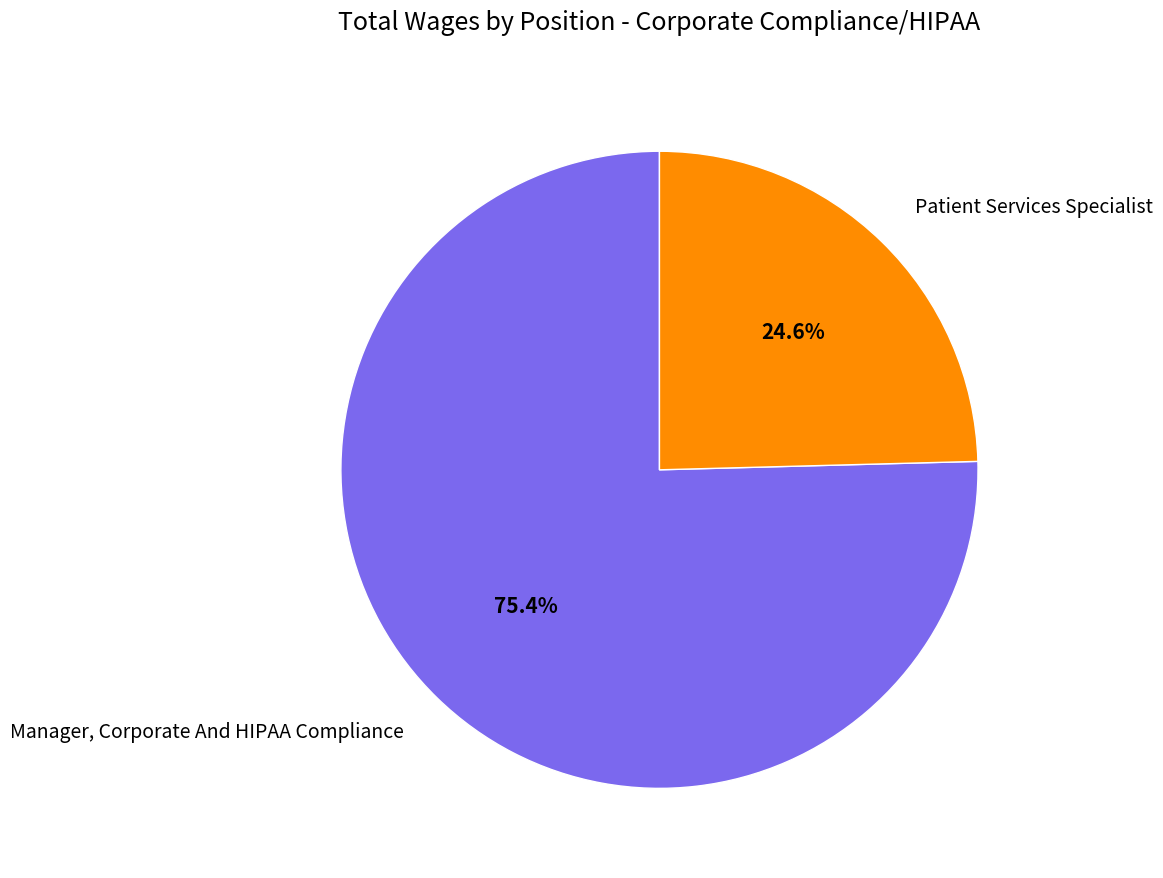

Which category has the smallest portion of the pie?

Patient Services Specialist